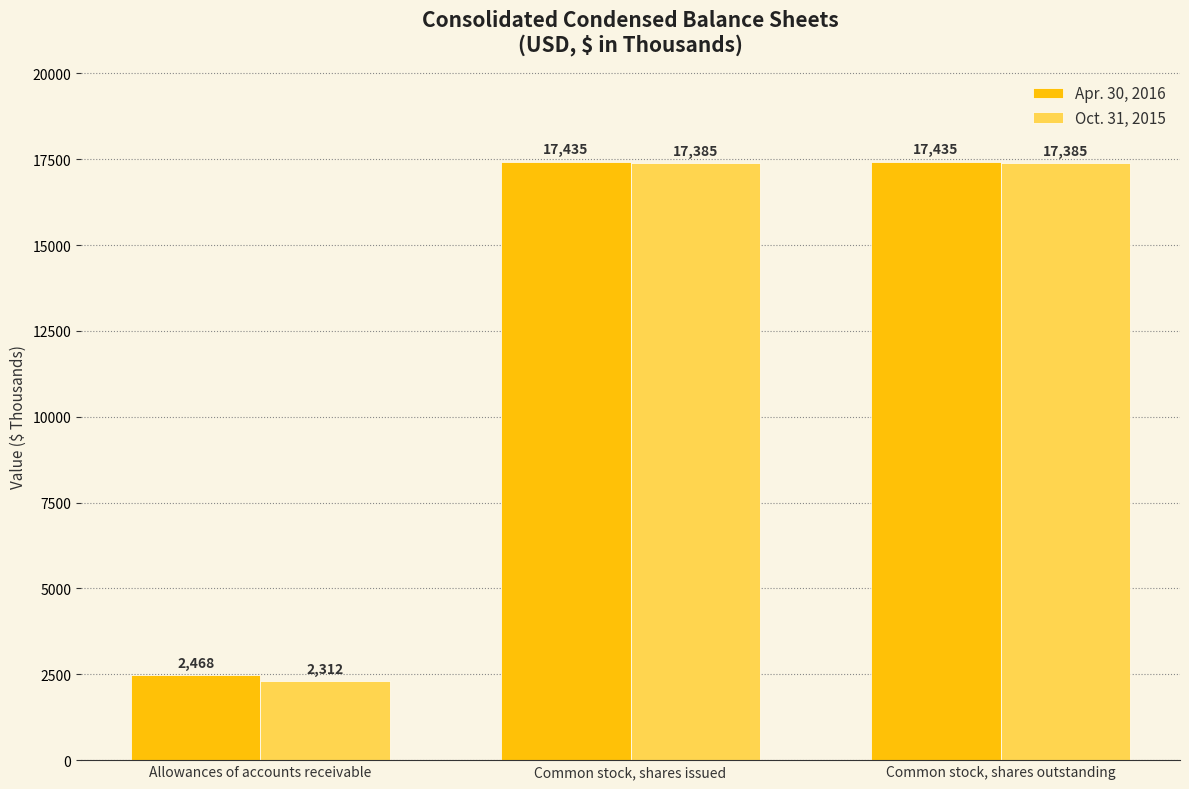

Reading left to right, list all the values displayed in this chart.

Apr. 30, 2016: 2468	17435	17435
Oct. 31, 2015: 2312	17385	17385